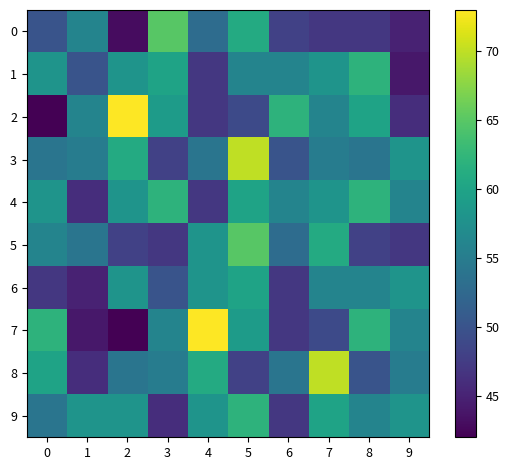

Which series has the largest total across all categories?

4